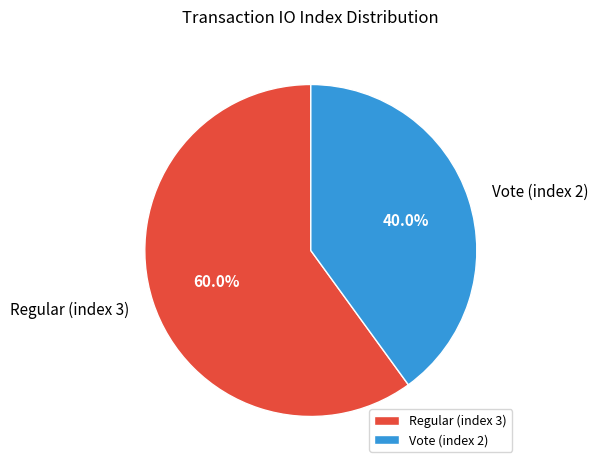

Which slice is the largest?

Regular (index 3)